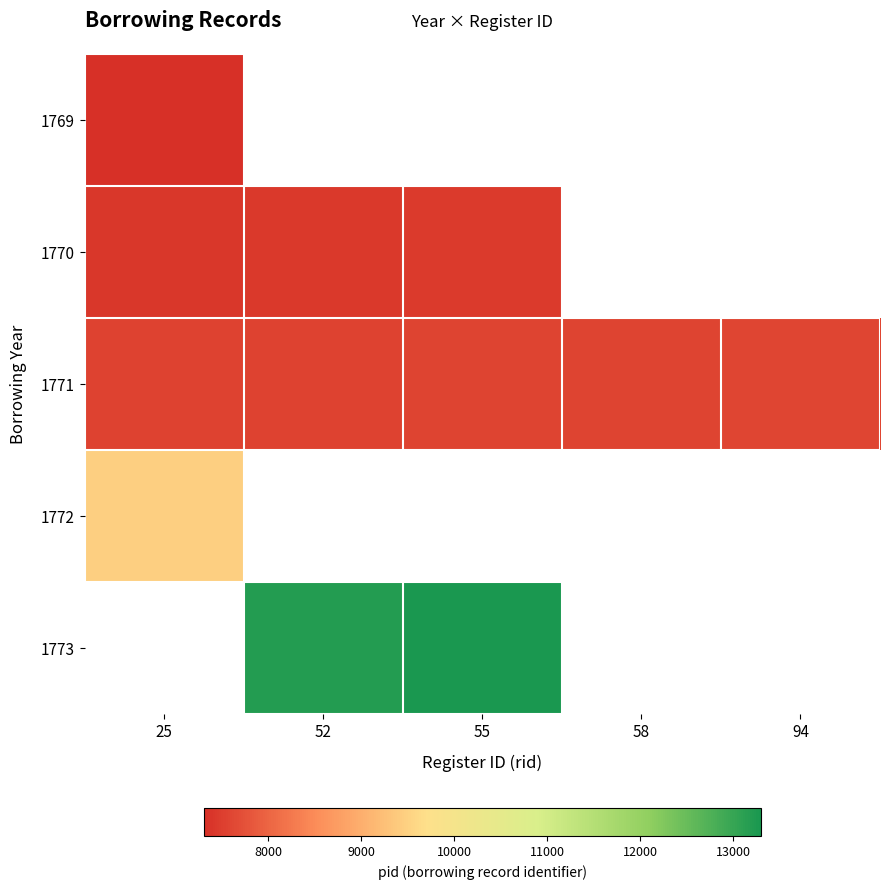

What is the smallest value displayed?

7310.0